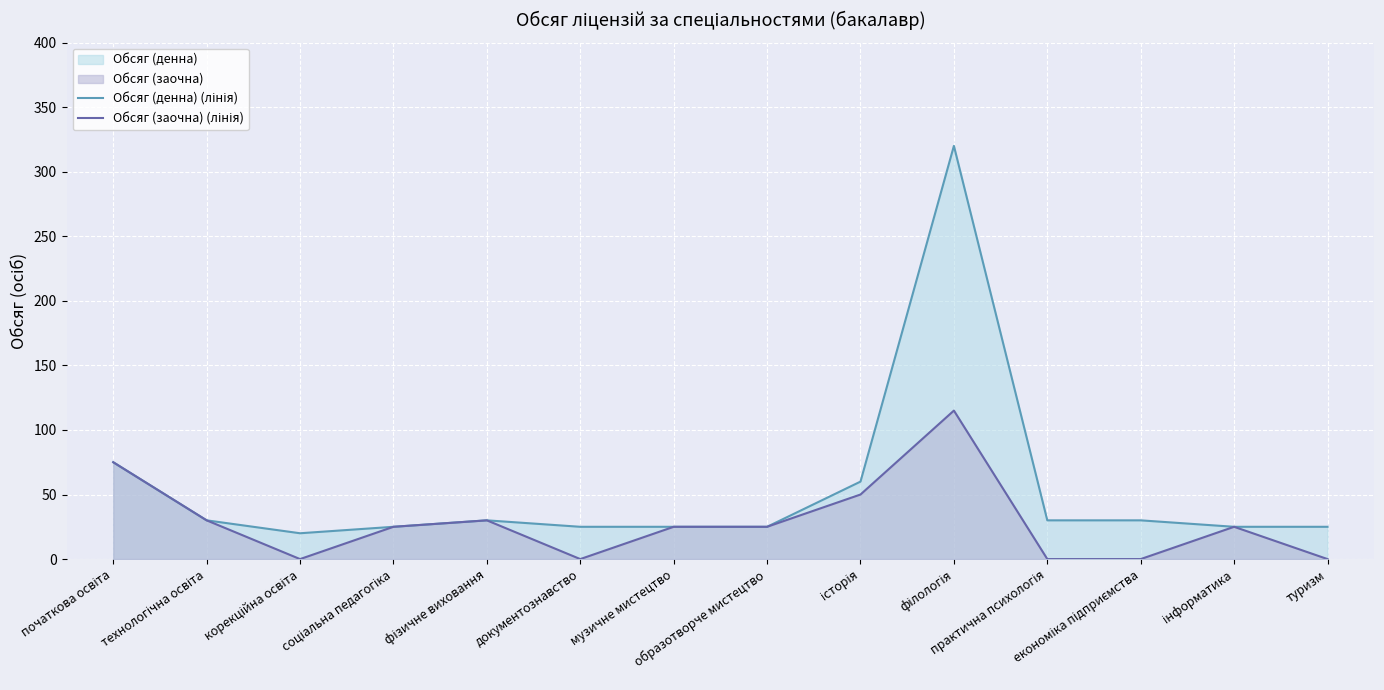

At which label does Обсяг (денна) (лінія) first exceed 30?

початкова освіта